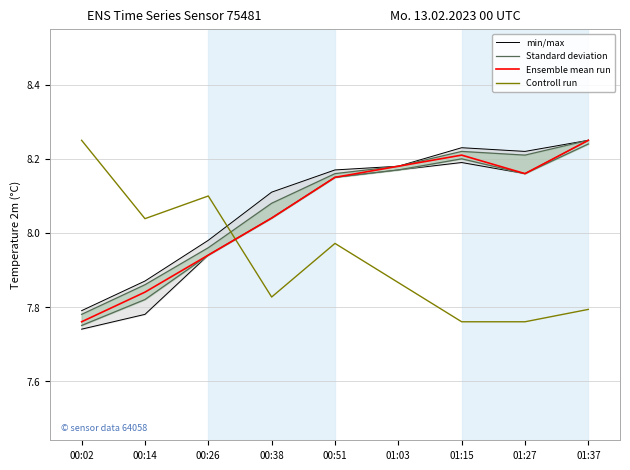

In Ensemble mean run, how many points are lower than both neighbors (excluding endpoints)?

1